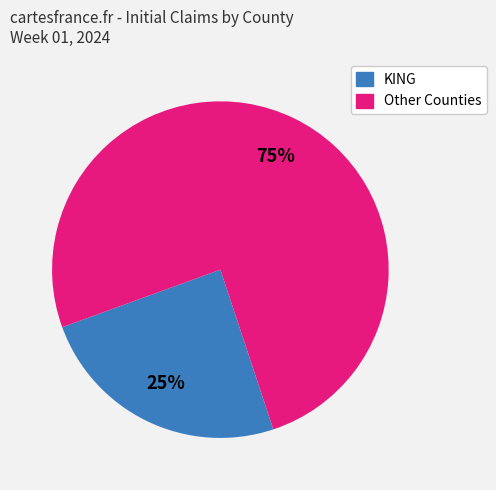

Is there a majority slice in this chart?

Yes